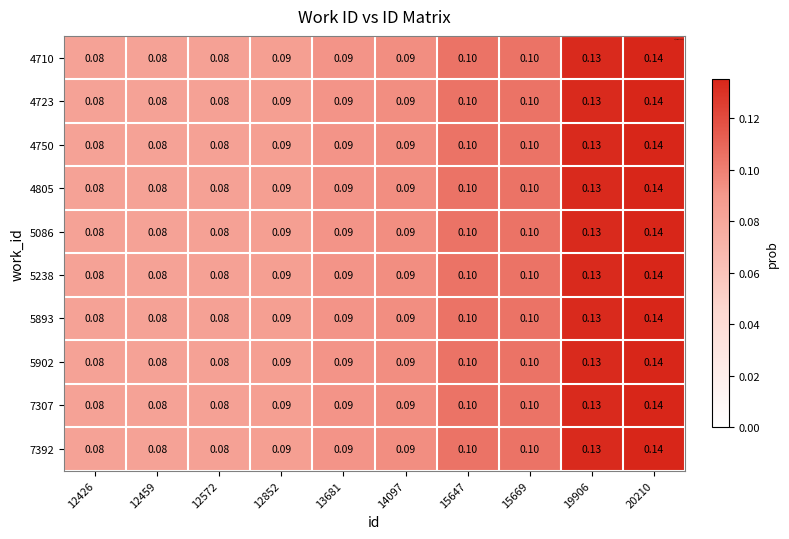

Is the value of 7307 at 12852 greater than the value of 5086 at 12459?

Yes